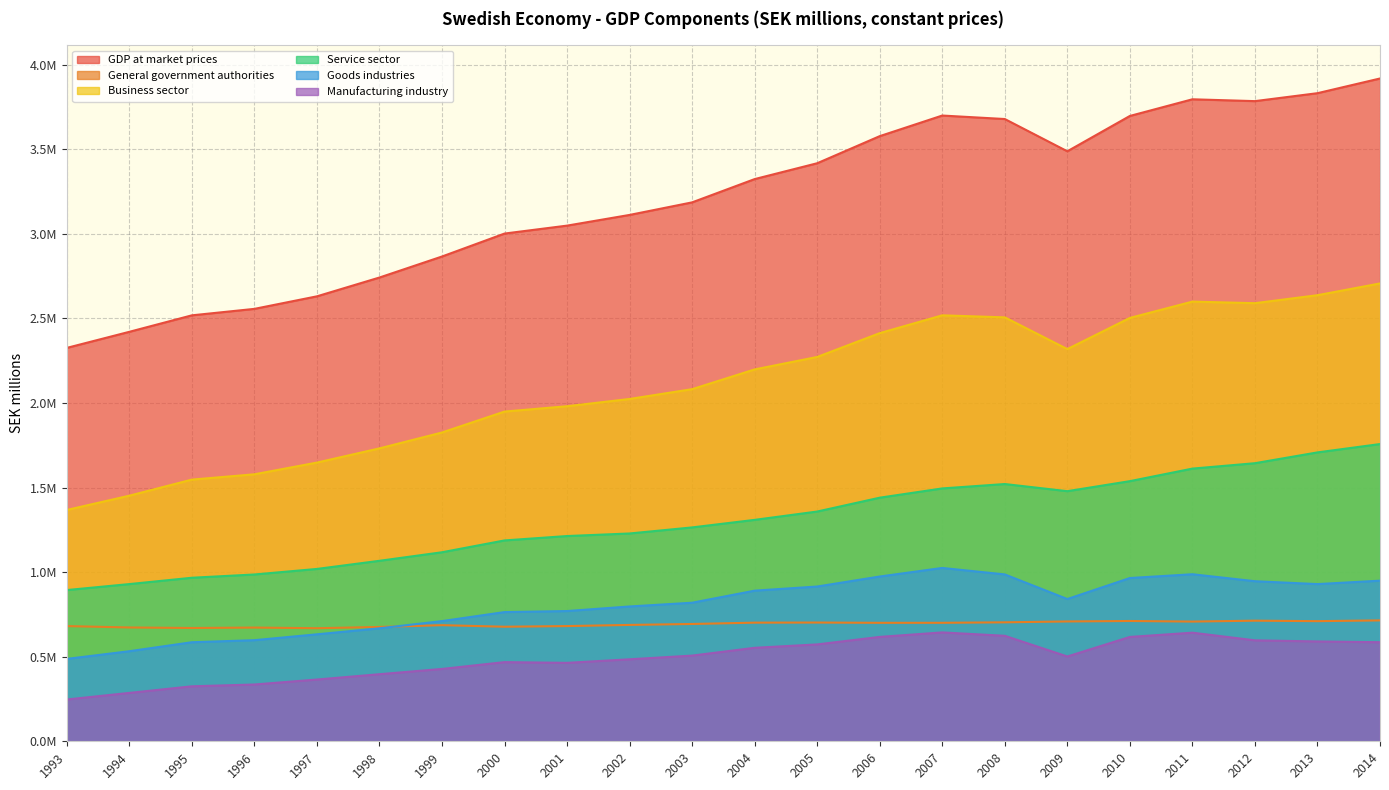

How many lines are shown in the chart?

6